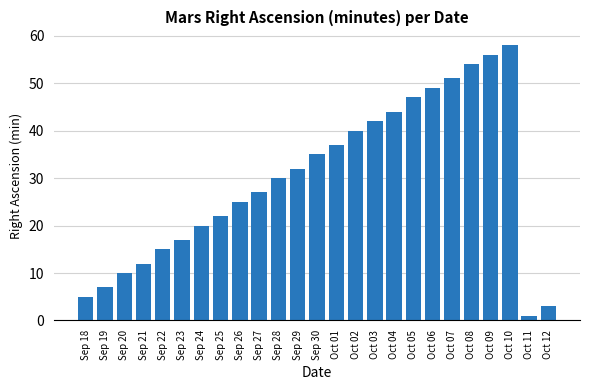

What is the difference between the maximum and minimum values?

57